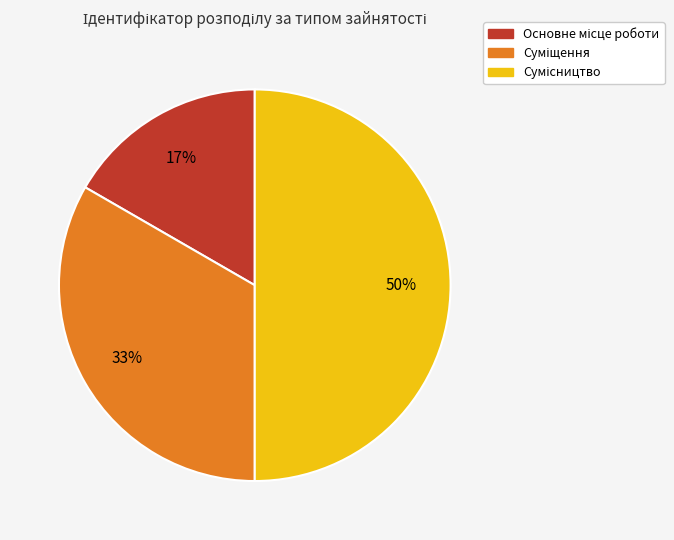

How many segments does this pie chart have?

3